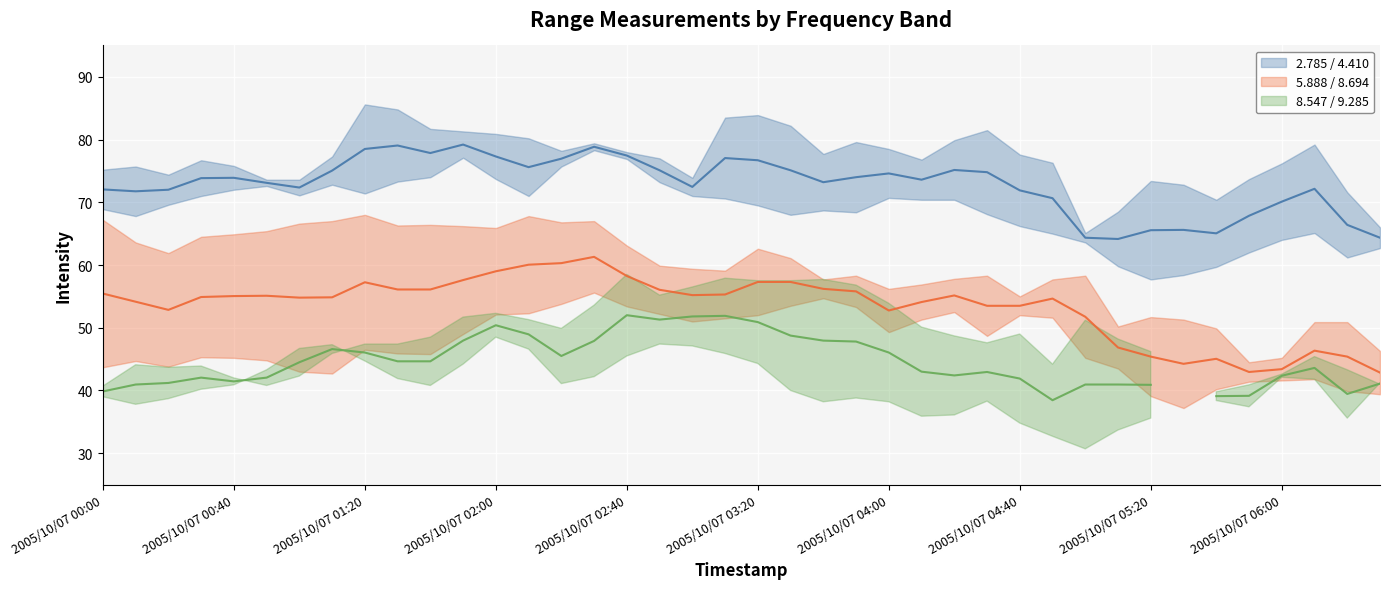

What is the smallest value displayed?

38.5